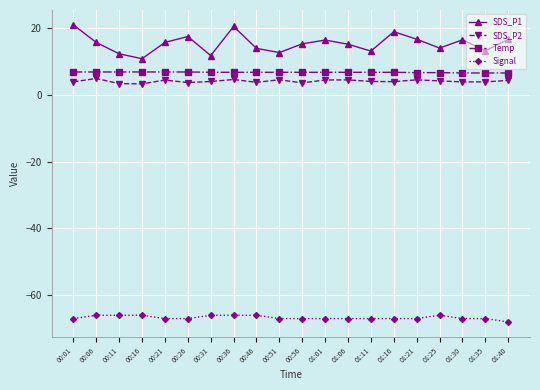

What is the difference between the maximum and second lowest values in the SDS_P1 series?

9.2